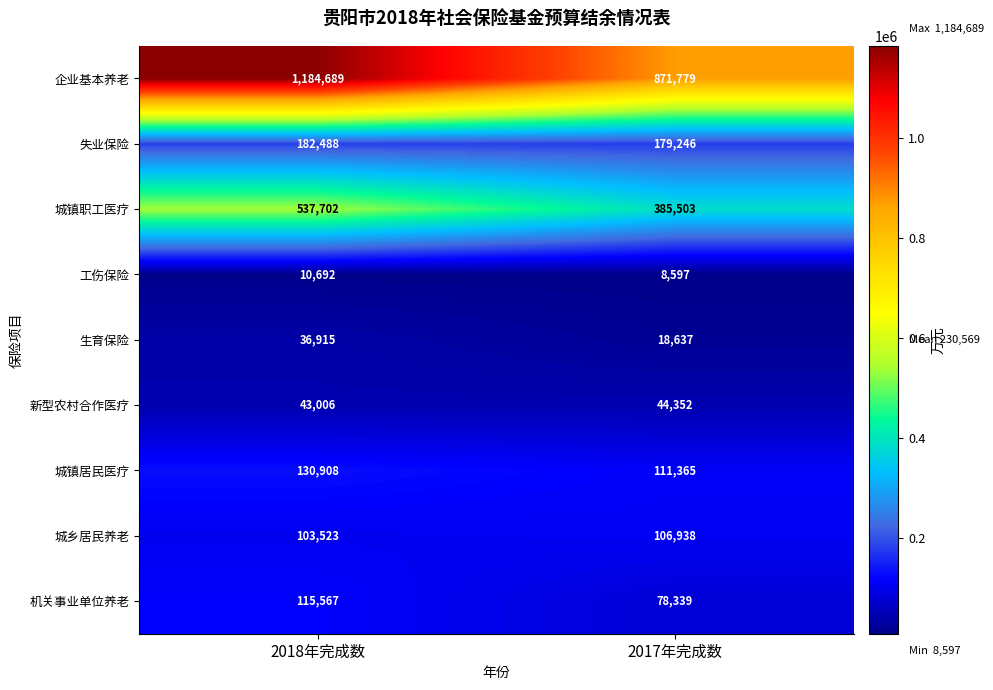

The 城镇职工医疗 series shows 222487 at 2018年完成数. True or false?

False